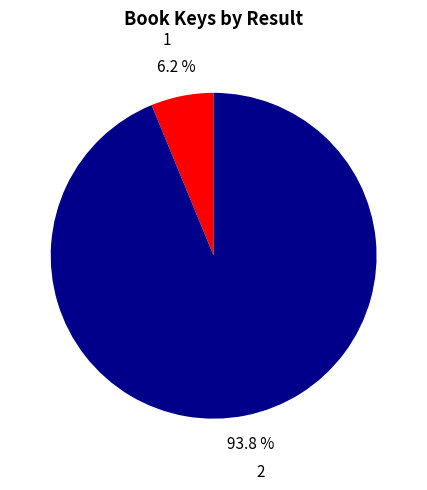

Rank the categories by value from highest to lowest.

2, 1